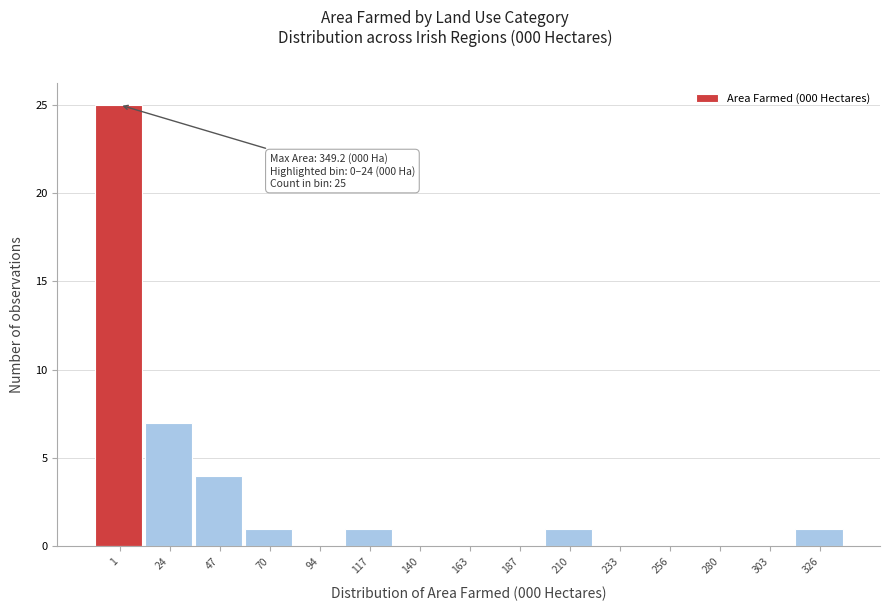

Reading left to right, extract all data points from this chart.

1=25	24=7	47=4	70=1	94=0	117=1	140=0	163=0	187=0	210=1	233=0	256=0	280=0	303=0	326=1